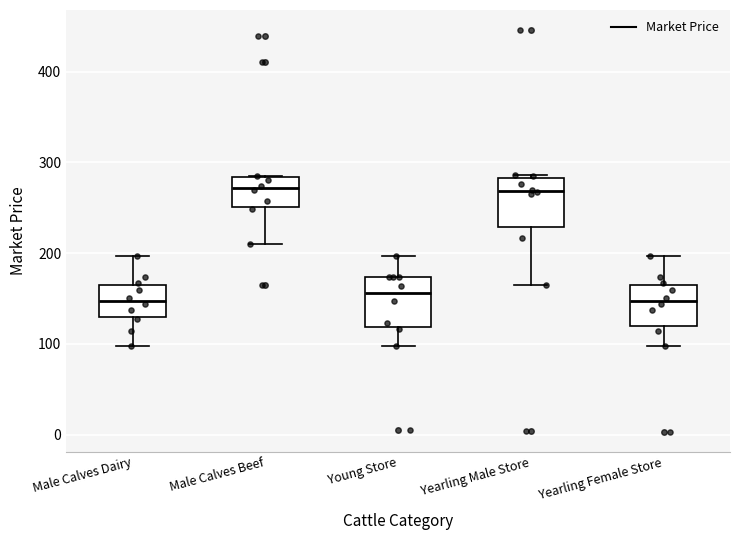

Reading left to right, transcribe this box plot: for each box, give where its median line is, the range the box spans, and where its two whiskers end, as read against the y-axis. The values are not printed on the chart, so give them approximately, as read against the axis.

Male Calves Dairy: median 150, box 130 to 160, whiskers 100 to 200
Male Calves Beef: median 270, box 250 to 280, whiskers 210 to 290
Young Store: median 160, box 120 to 170, whiskers 100 to 200
Yearling Male Store: median 270, box 230 to 280, whiskers 160 to 290
Yearling Female Store: median 150, box 120 to 160, whiskers 100 to 200